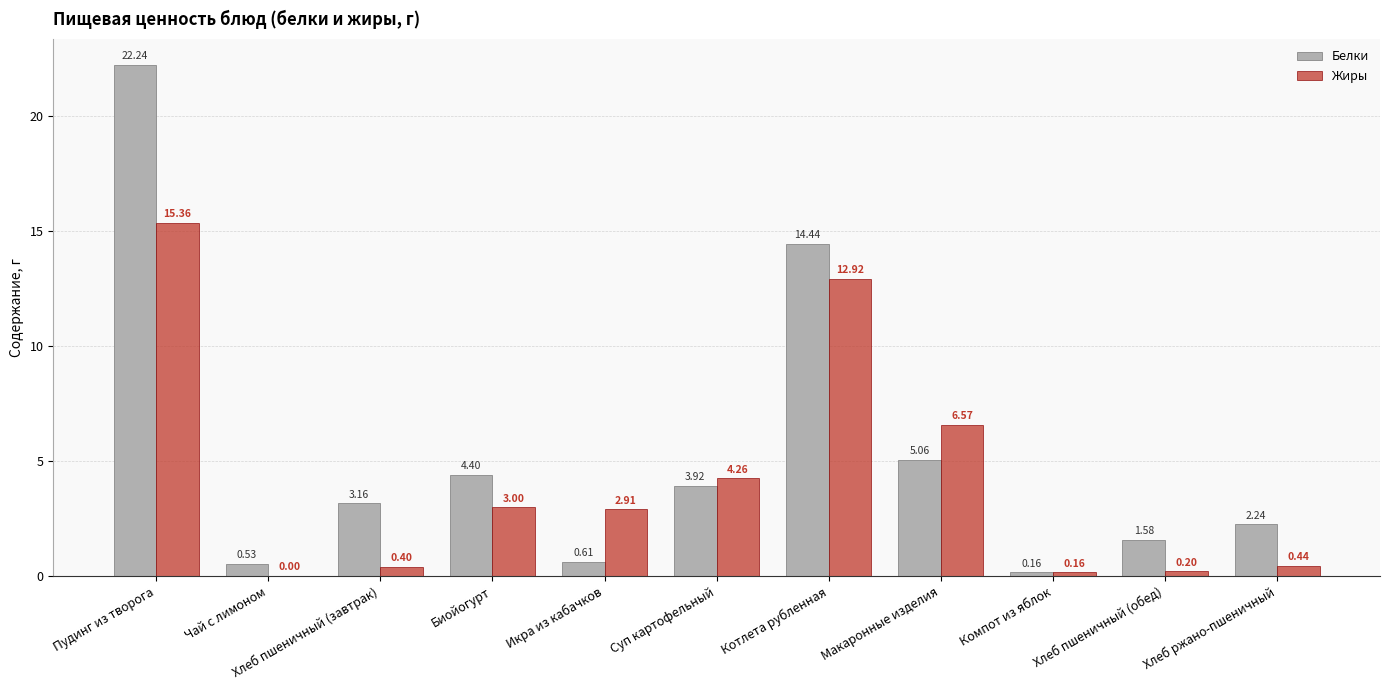

Which category has the highest value in the Жиры series?

Пудинг из творога